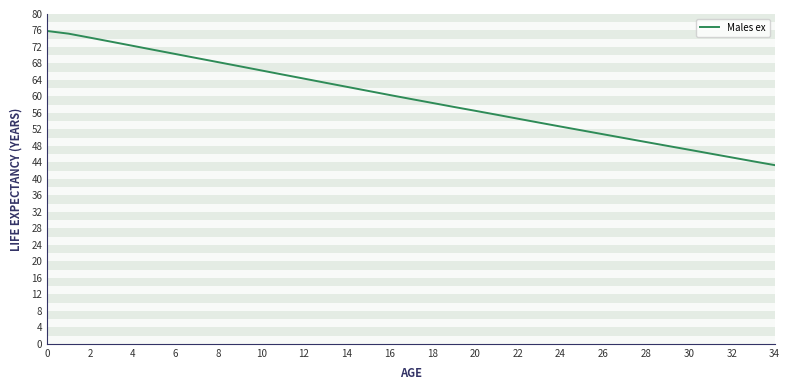

What is the average value?

59.6